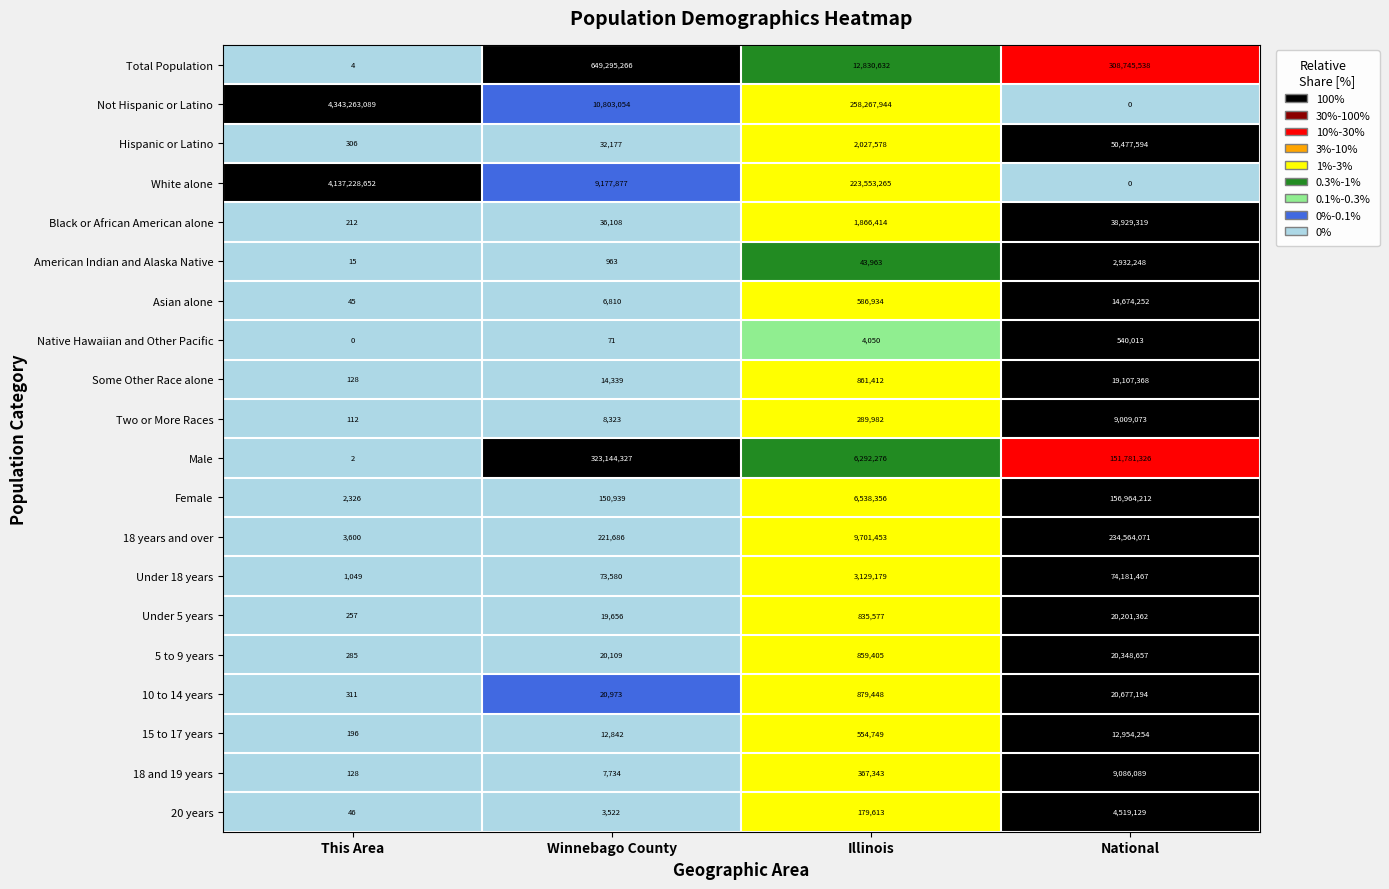

Rank the categories by 18 and 19 years value from lowest to highest.

This Area, Winnebago County, Illinois, National